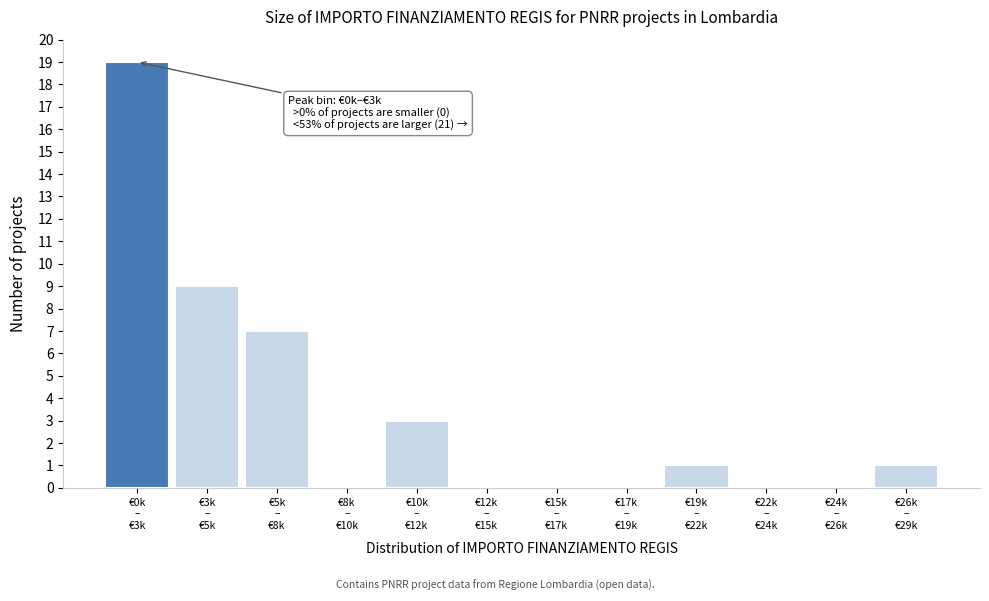

Count the number of categories in the chart.

12